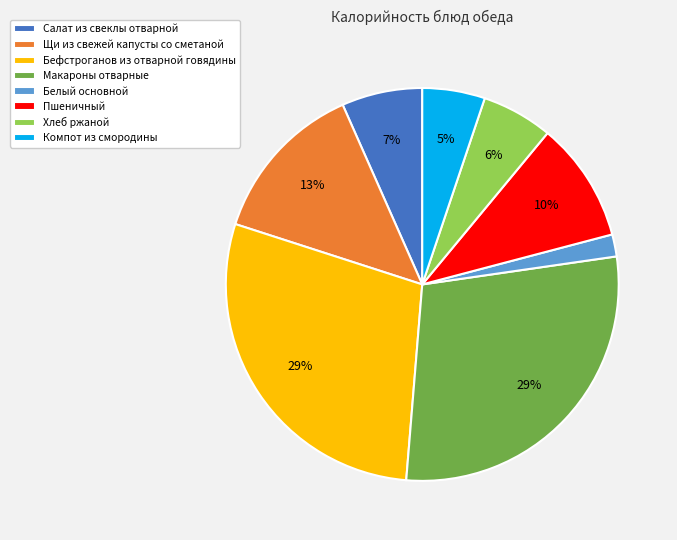

Which slice is the smallest?

Белый основной